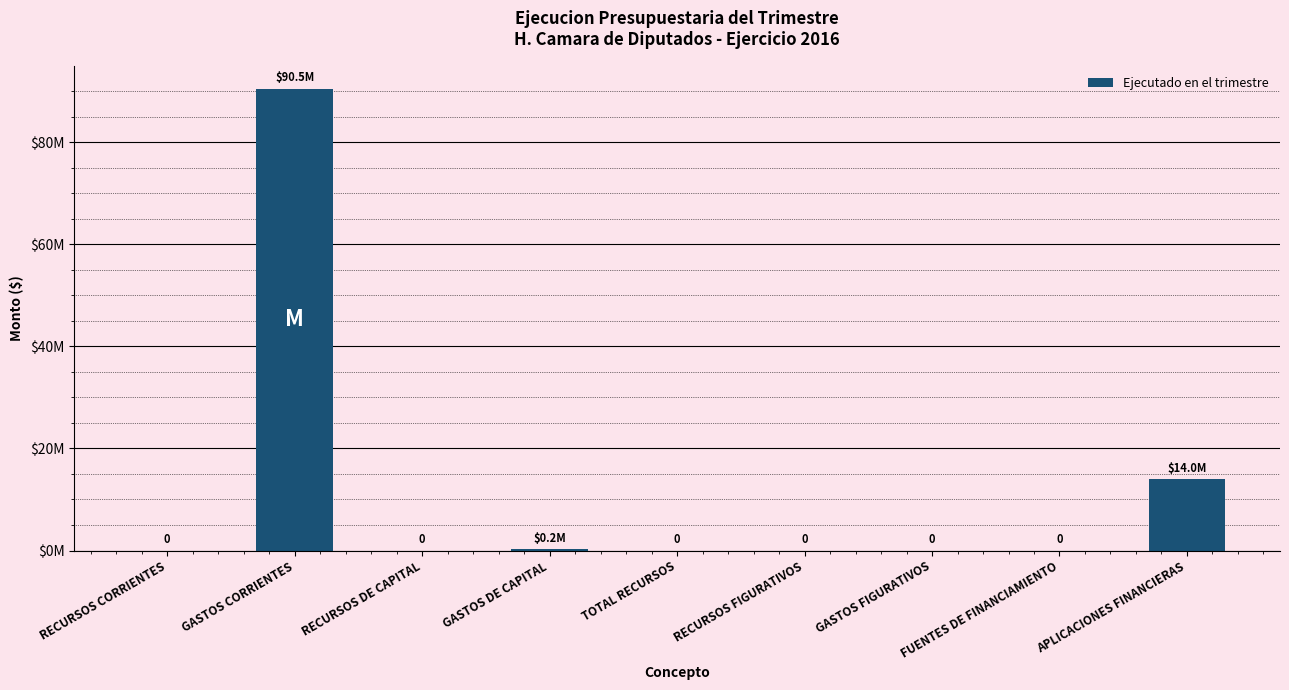

What is the greatest value displayed?

90455668.6